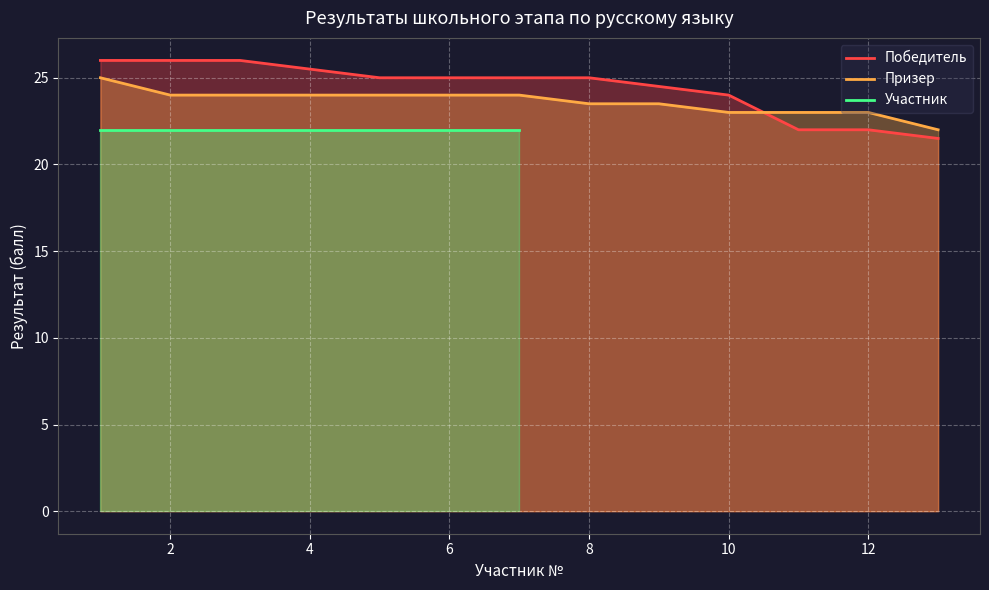

The value of Победитель at 7 is 37.1. True or false?

False